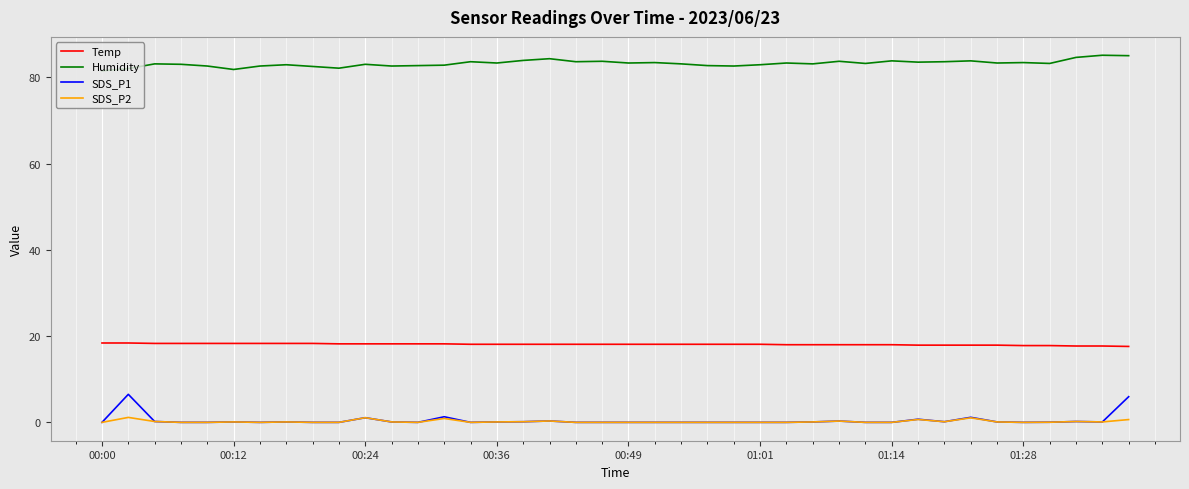

True or false: Humidity and SDS_P1 intersect in this chart.

False